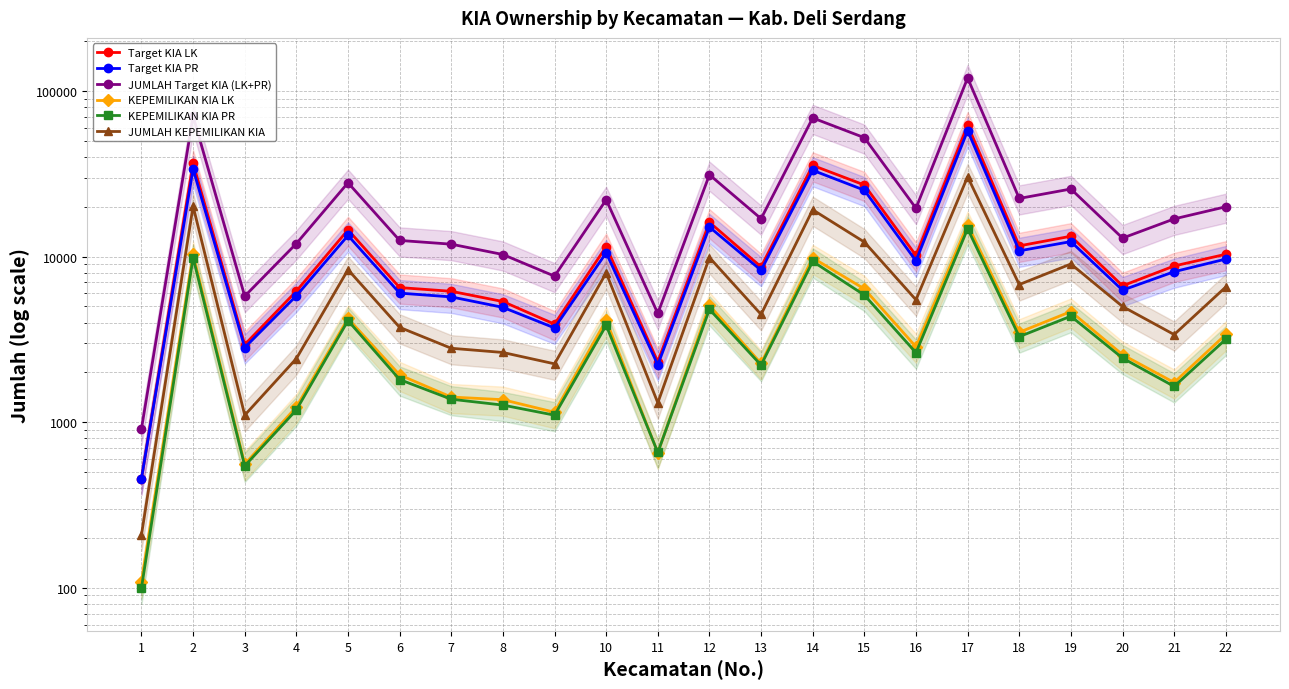

Is the value of JUMLAH Target KIA (LK+PR) at 4 greater than the value of KEPEMILIKAN KIA LK at 10?

Yes